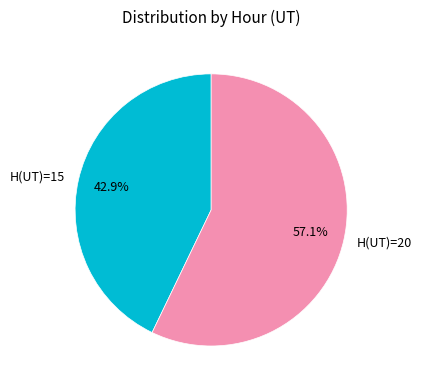

Which slice is the smallest?

H(UT)=15